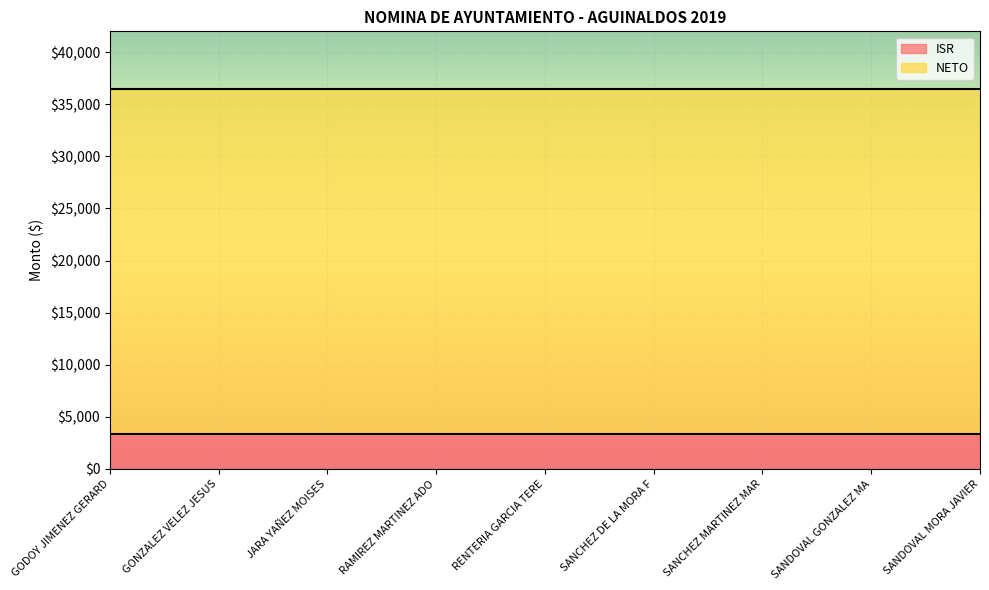

Which series has the largest total across all categories?

NETO